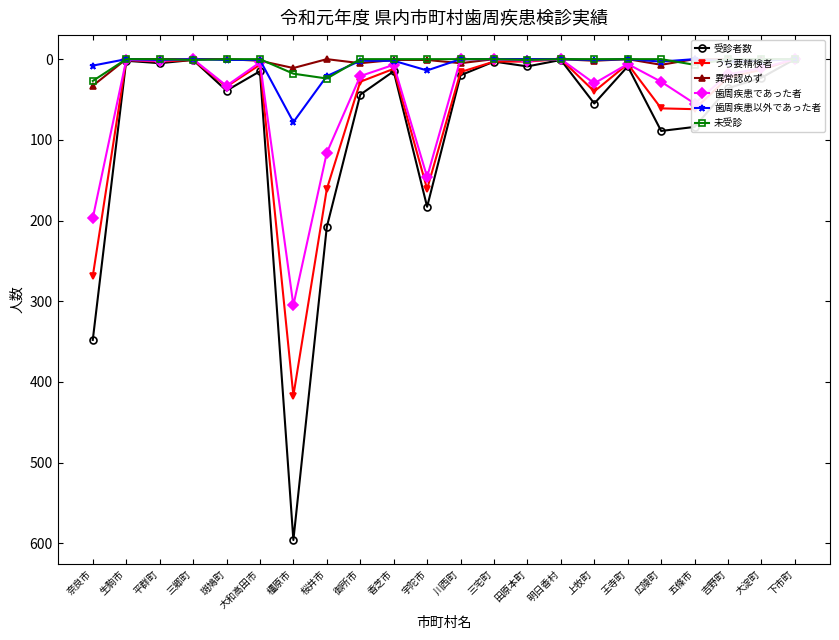

Which series has the widest spread of values?

受診者数